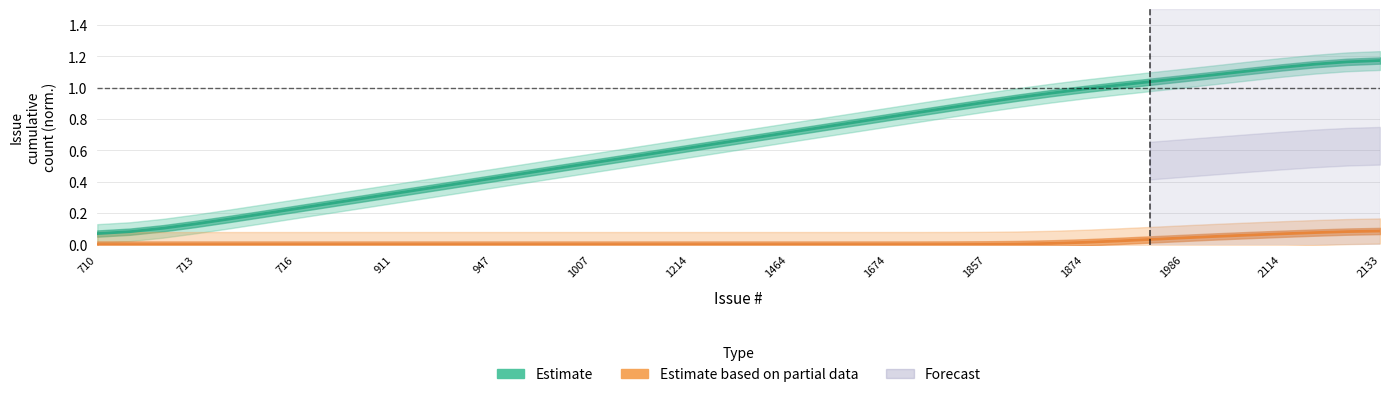

How many distinct data groups are displayed?

2